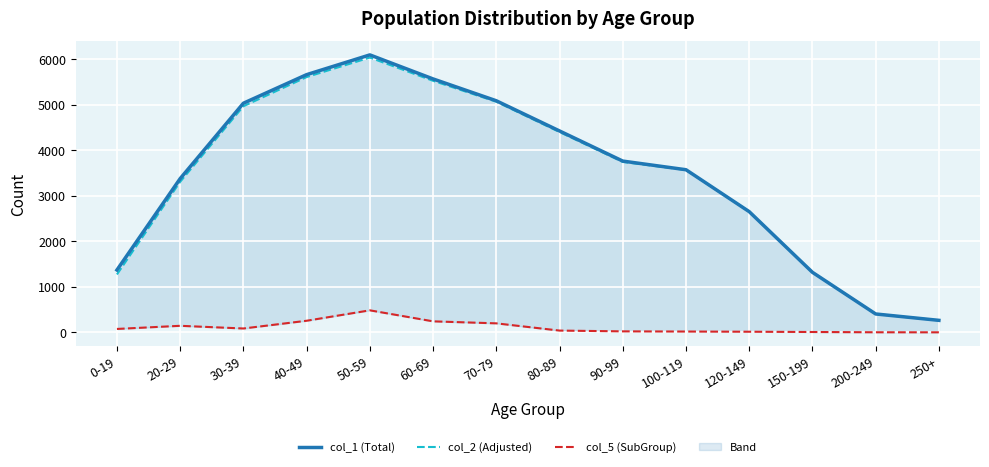

In col_2 (Adjusted), how many points are higher than both neighbors (excluding endpoints)?

1